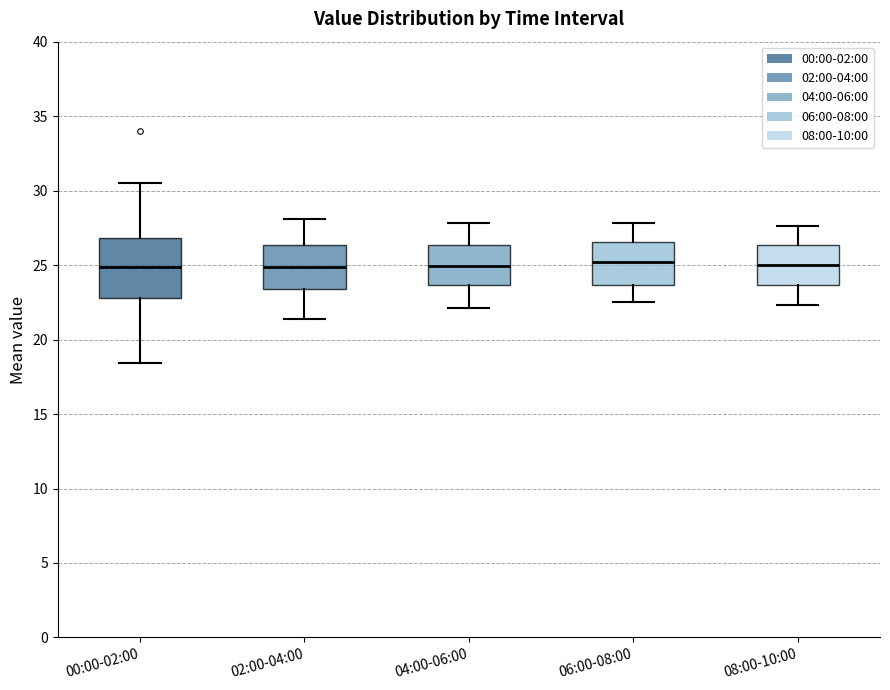

Reading left to right, transcribe this box plot: for each box, give where its median line is, the range the box spans, and where its two whiskers end, as read against the y-axis. The values are not printed on the chart, so give them approximately, as read against the axis.

00:00-02:00: median 25.0, box 23.0 to 27.0, whiskers 18.5 to 30.5
02:00-04:00: median 25.0, box 23.5 to 26.5, whiskers 21.5 to 28.0
04:00-06:00: median 25.0, box 23.5 to 26.5, whiskers 22.0 to 28.0
06:00-08:00: median 25.0, box 23.5 to 26.5, whiskers 22.5 to 28.0
08:00-10:00: median 25.0, box 23.5 to 26.5, whiskers 22.5 to 27.5